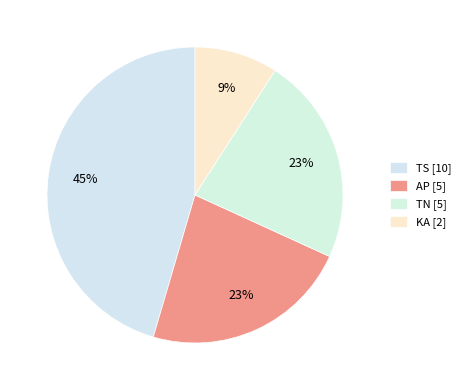

Count the number of slices in the pie.

4